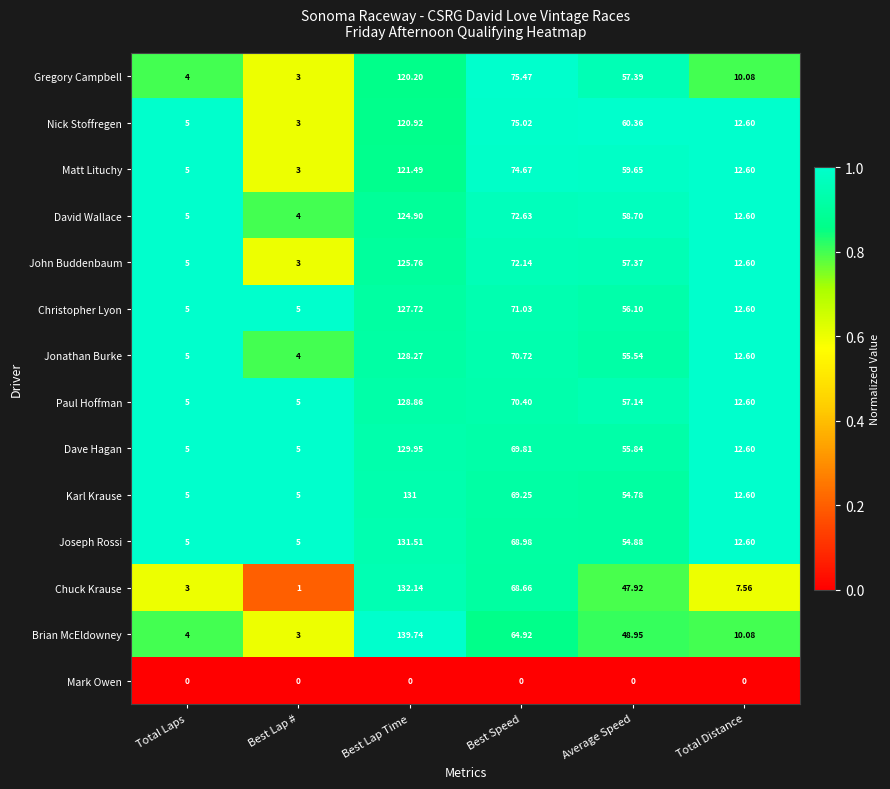

Which series changed the most between Best Lap Time and Total Distance?

Brian McEldowney